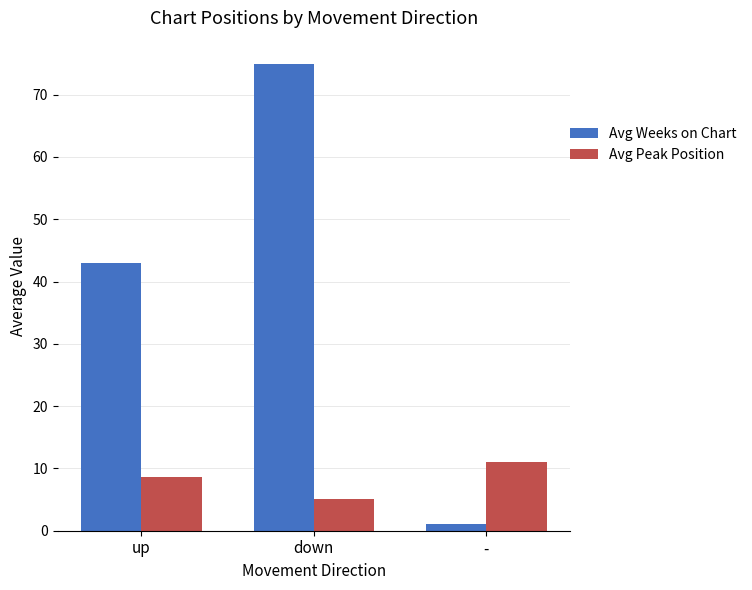

The Avg Weeks on Chart series shows 98.0 at down. True or false?

False